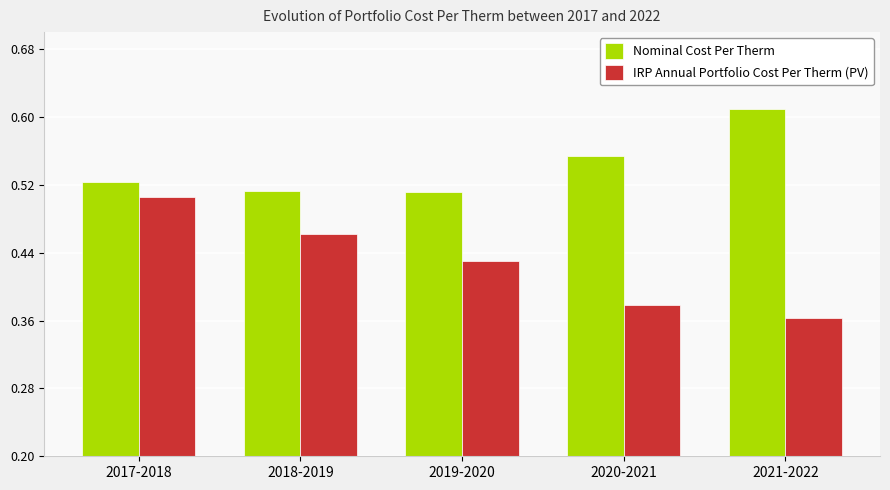

What is the total value across all series at 2019-2020?

0.9